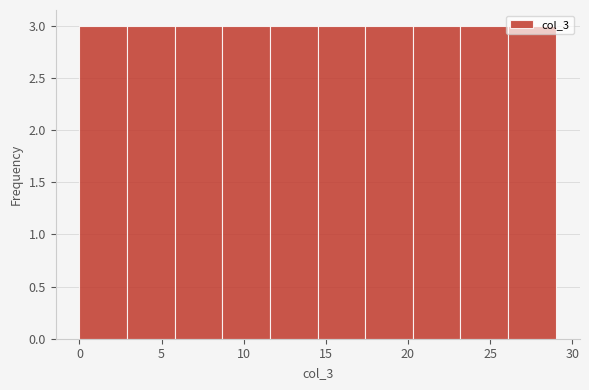

How tall is the bar that spans 20.3 to 23.2 on the x-axis? Neither the bar edges nor the heights are printed on the chart, so give them approximately, as read against the axes.

3